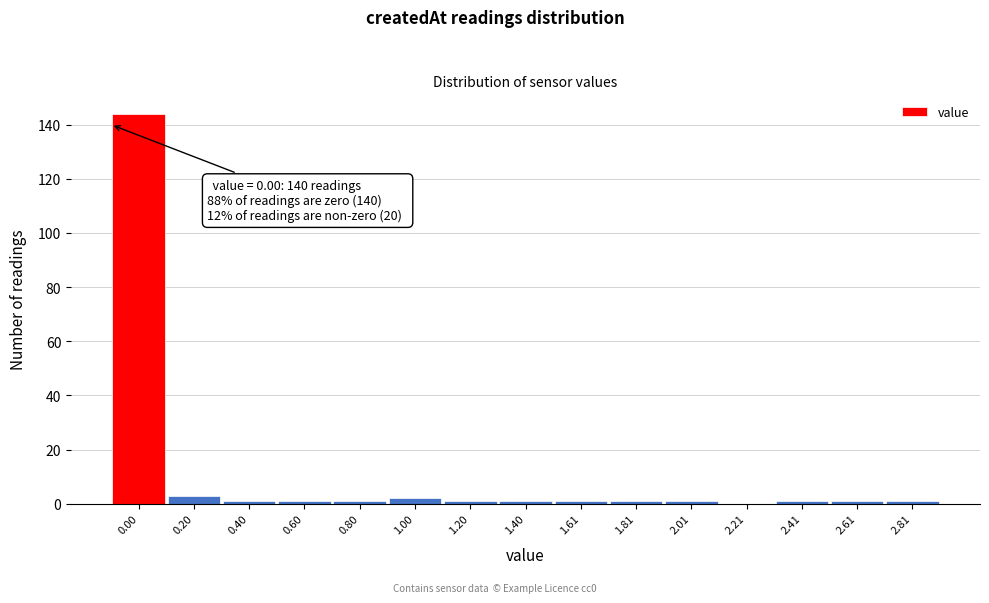

Reading right to left, what are all the values shown in this chart?

2.81=1	2.61=1	2.41=1	2.21=0	2.01=1	1.81=1	1.61=1	1.40=1	1.20=1	1.00=2	0.80=1	0.60=1	0.40=1	0.20=3	0.00=144